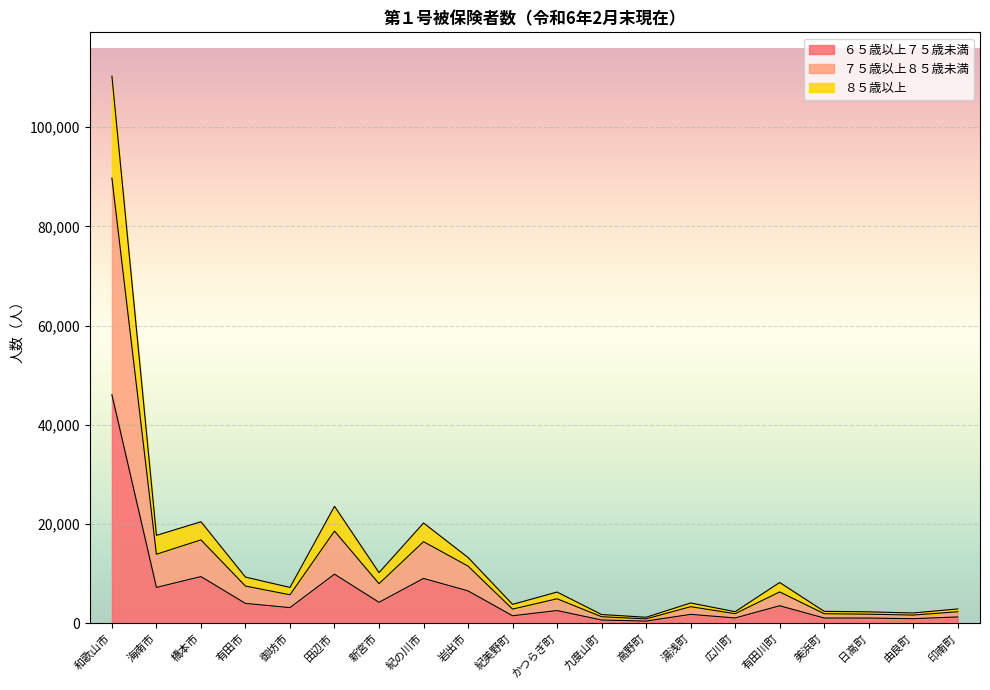

In ７５歳以上８５歳未満, how many points are lower than both neighbors (excluding endpoints)?

7